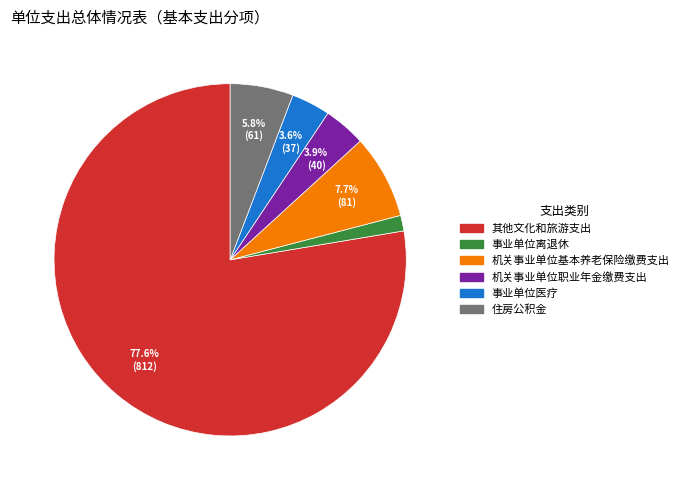

To the nearest percent, what is the average slice percentage?

17%